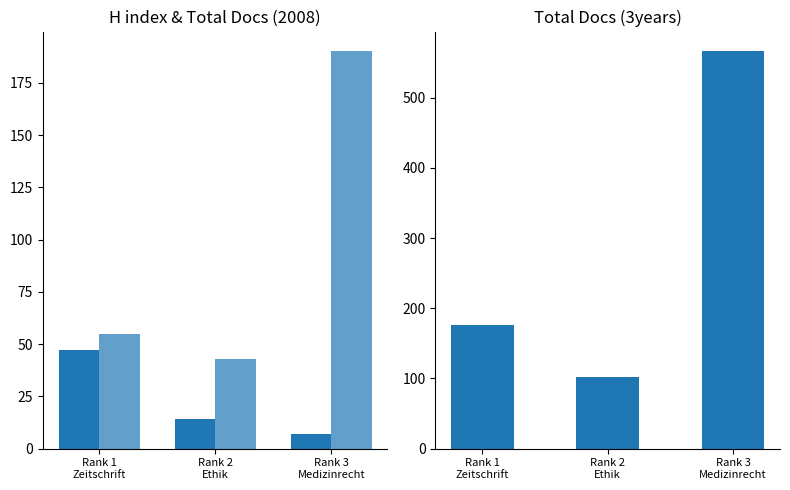

Rank the series by their maximum value, from highest to lowest.

Total Docs. (3years), Total Docs. (2008), H index